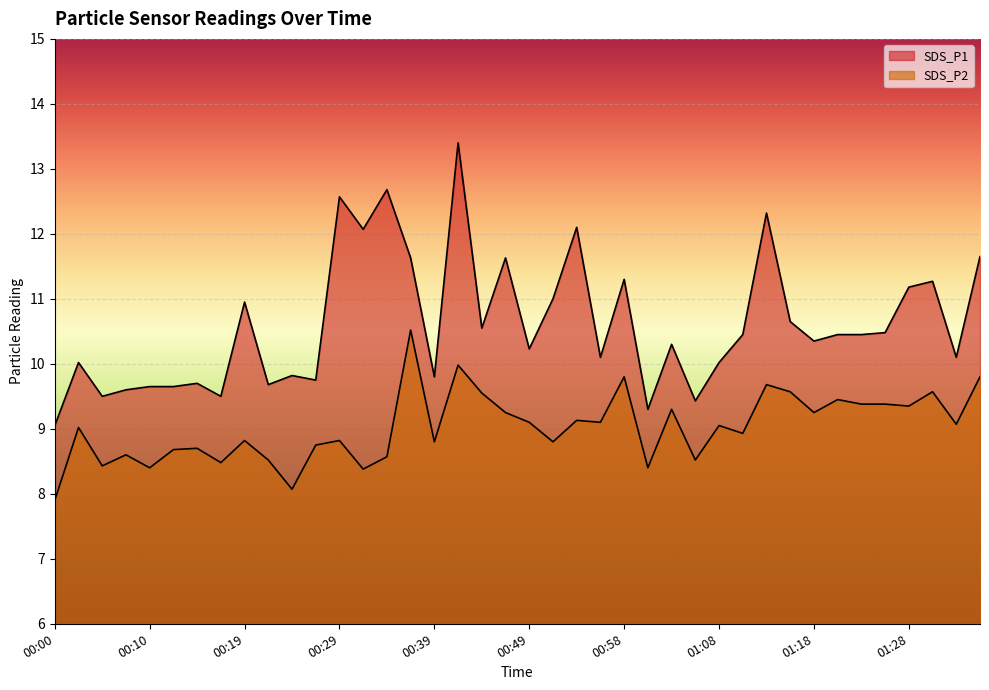

Is the value of SDS_P2 at 01:25 greater than the value of SDS_P1 at 01:23?

No